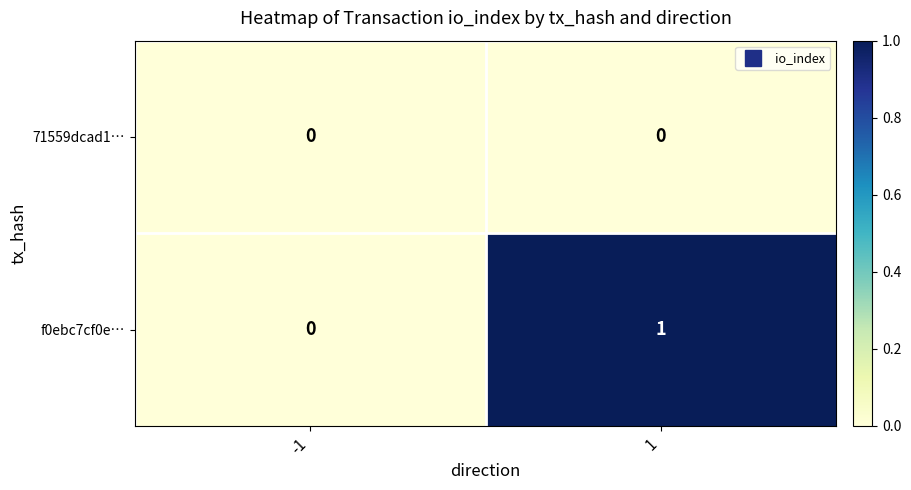

Which series has the largest total across all categories?

f0ebc7cf0e…